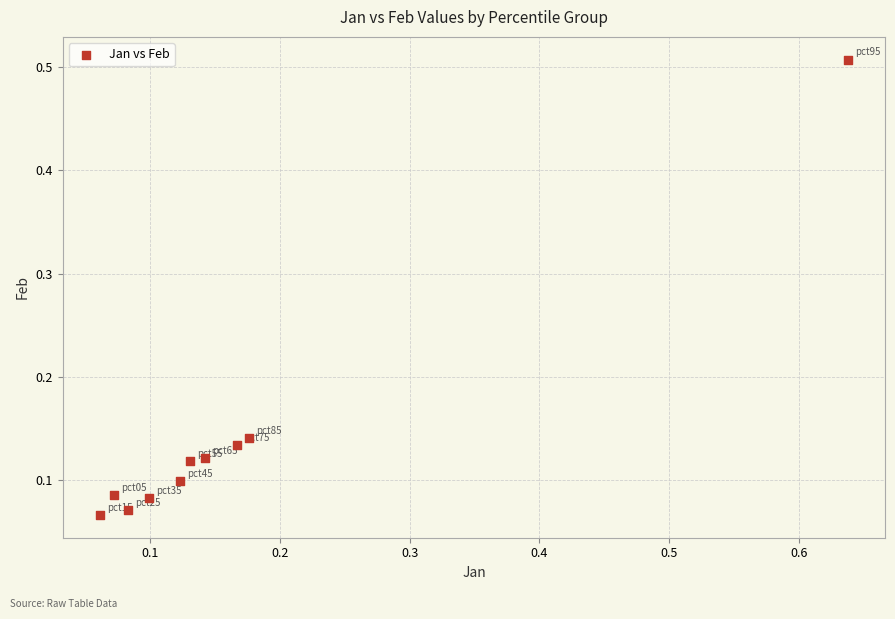

What is the range of Y values (max minus min)?

0.4